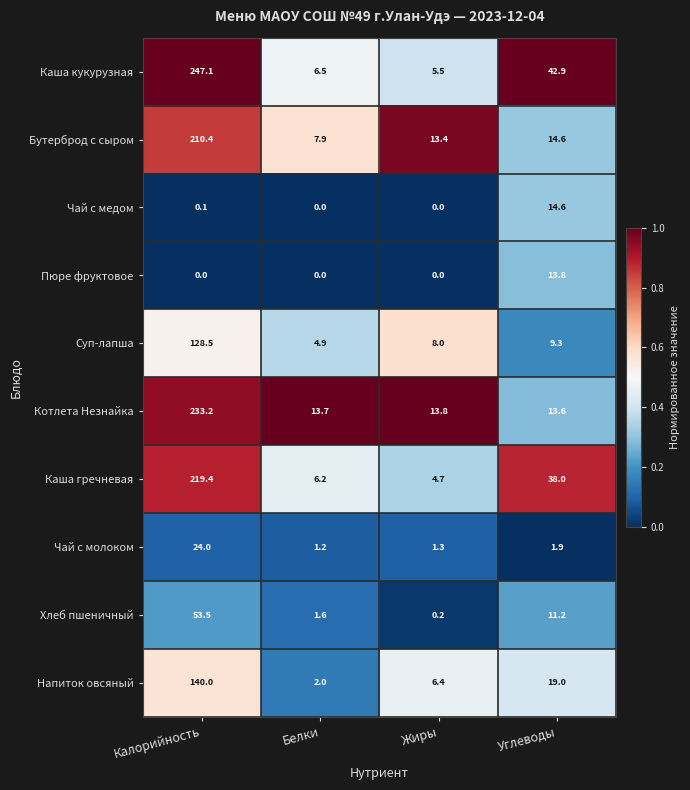

What is the difference between the second highest and second lowest values in the Суп-лапша series?

1.3